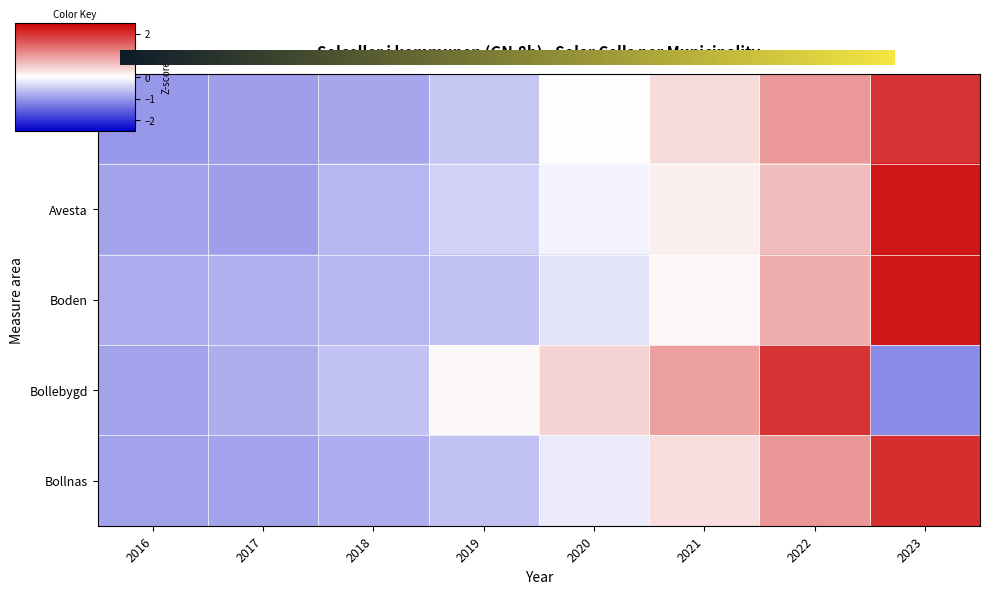

What is the maximum value for Bollebygd?

2.0